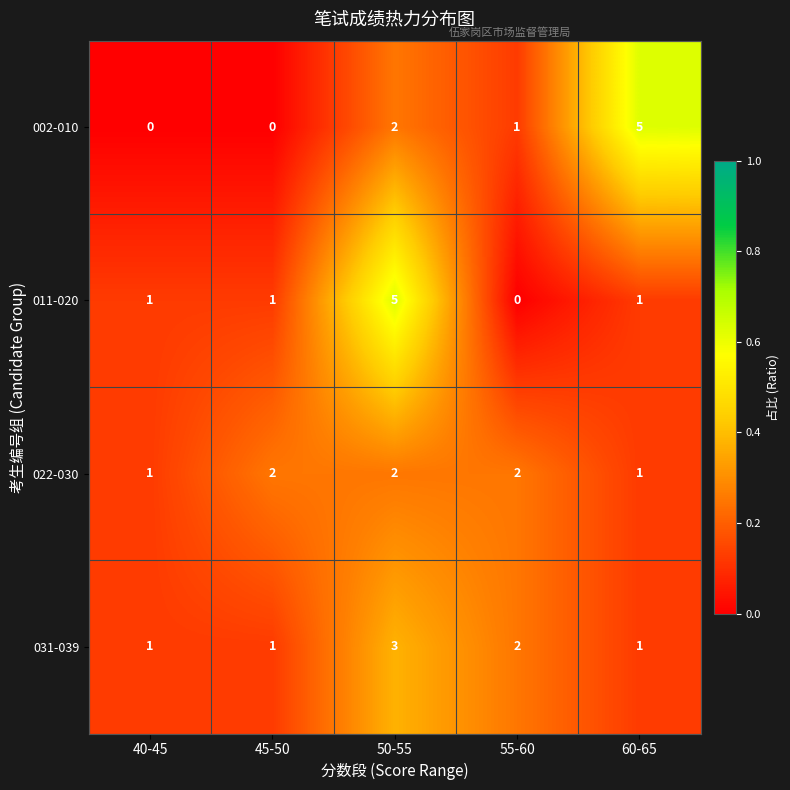

What is the sum of the 002-010 values at 60-65 and 40-45?

5